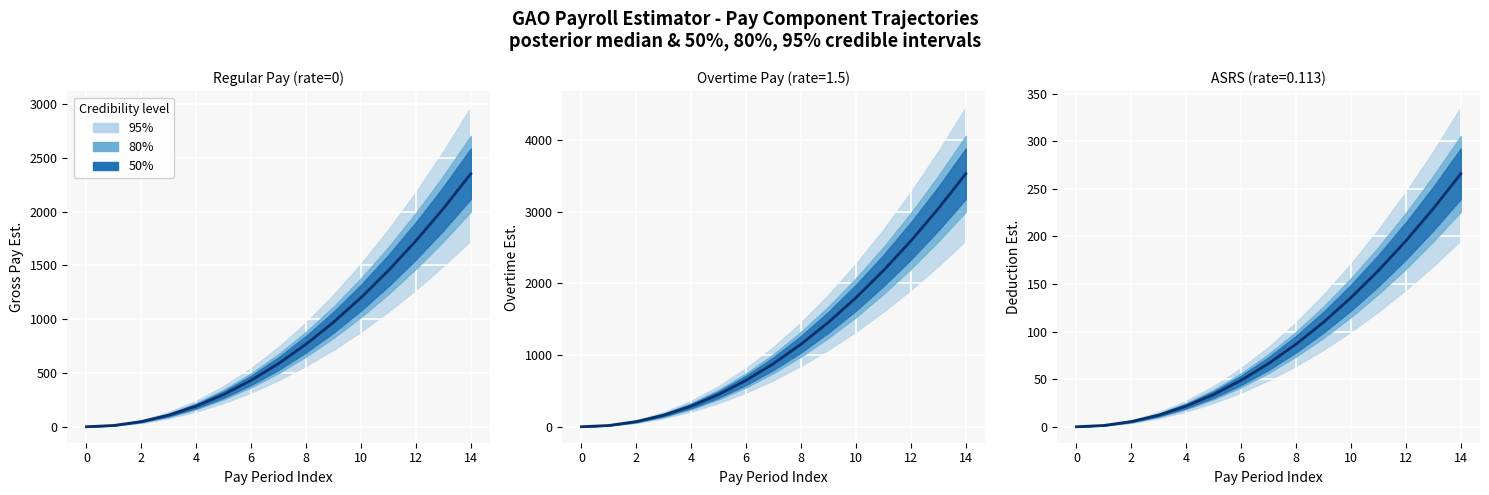

Count the number of data series in this chart.

1